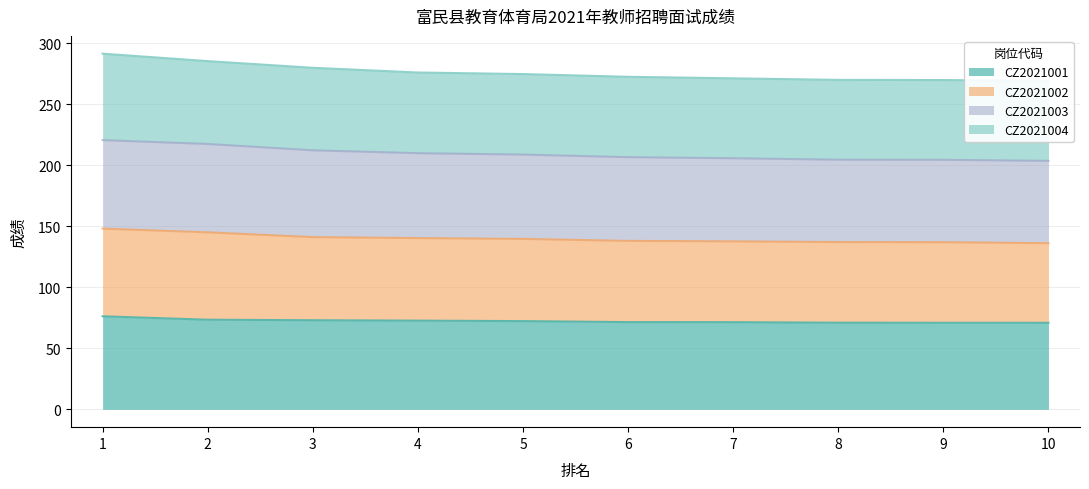

Which series changed the most between 4 and 6?

CZ2021002